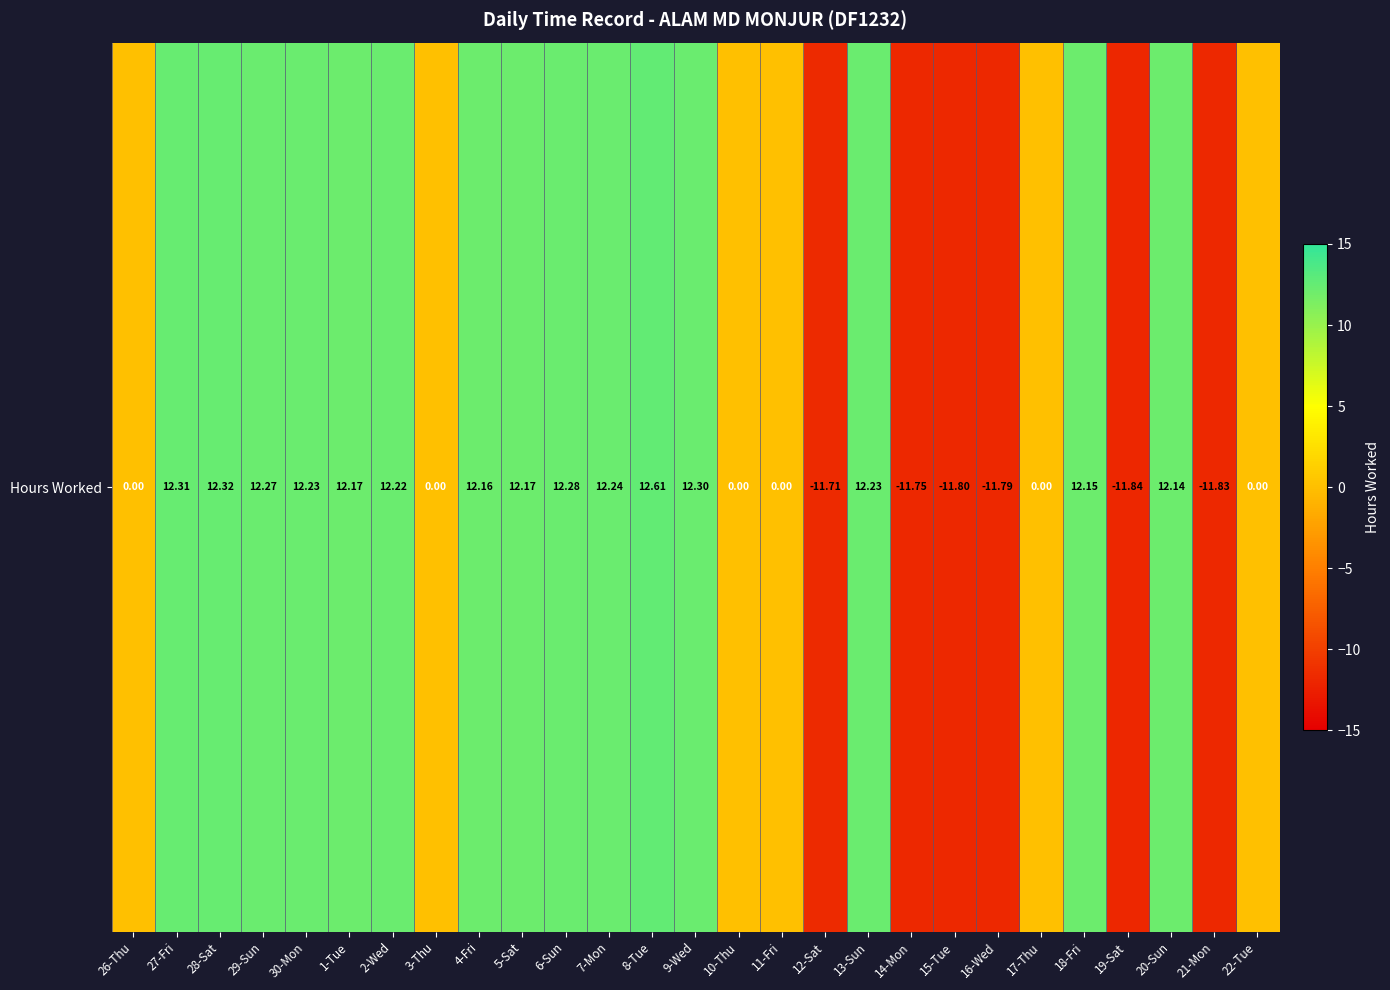

Which category has the lowest value across all series?

19-Sat